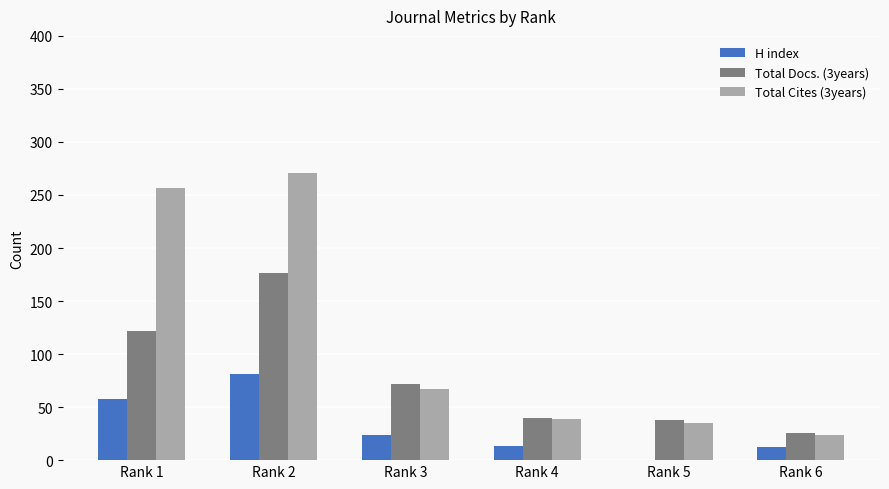

True or false: Total Cites (3years) has a value of 67 at Rank 3.

True